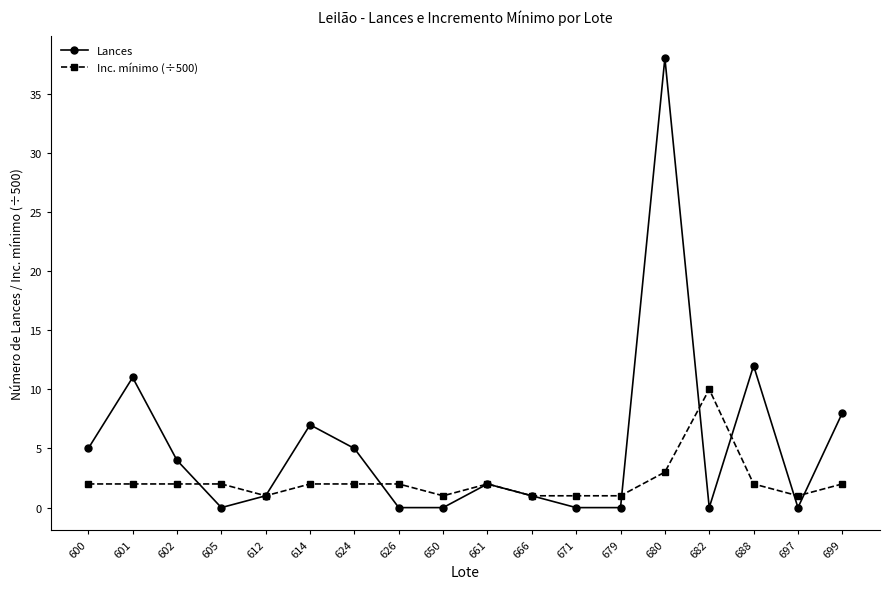

True or false: Inc. mínimo (÷500) and Lances intersect in this chart.

True